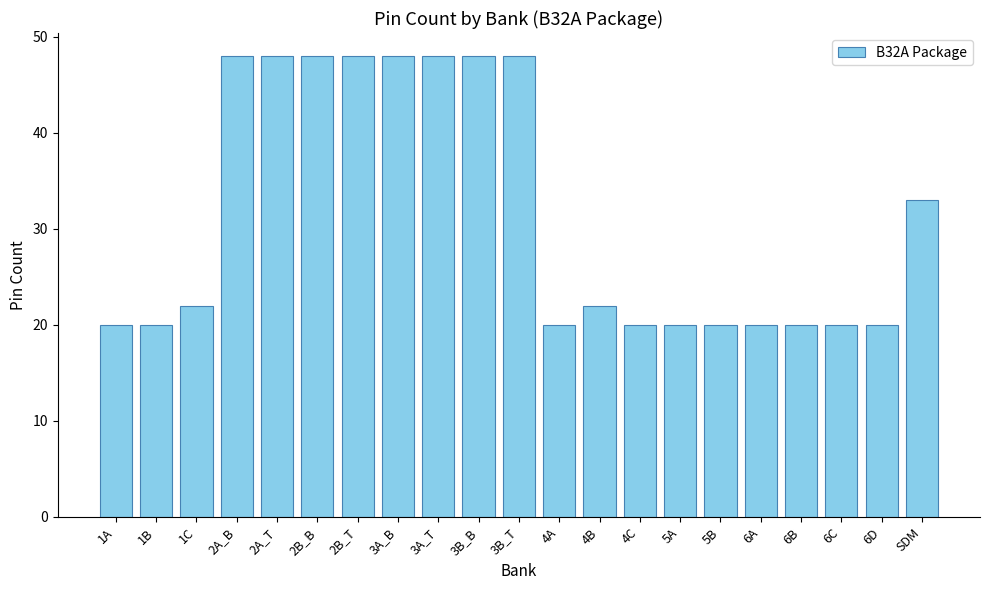

What is the minimum value shown in the chart?

20